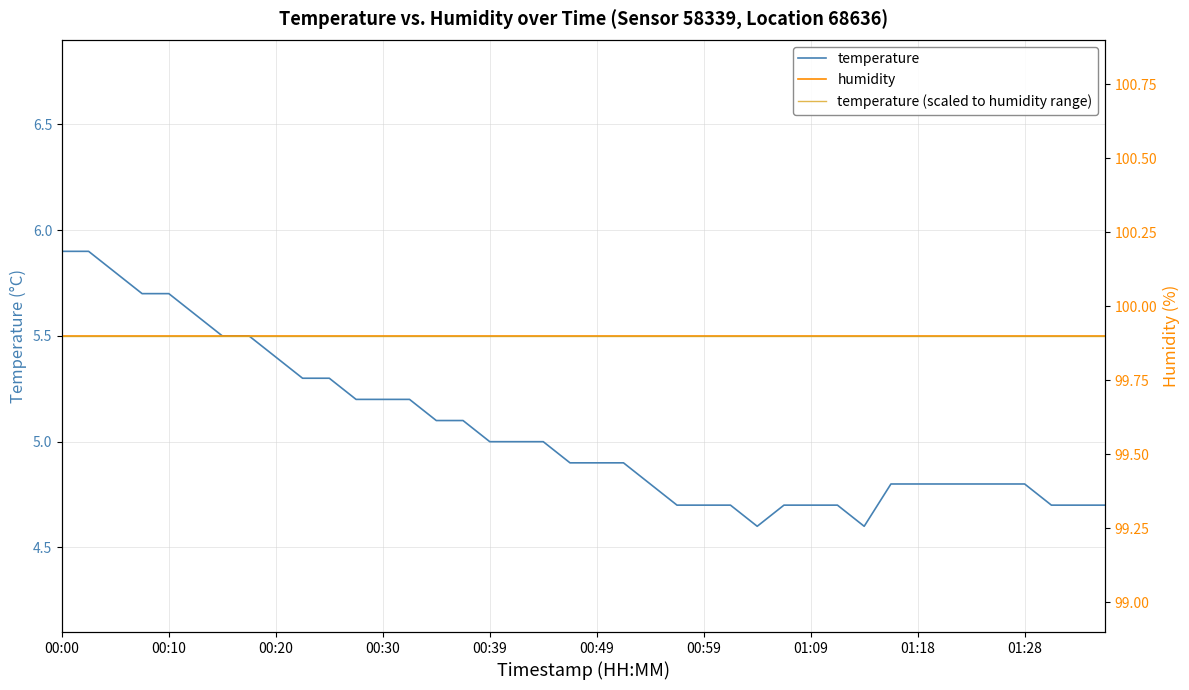

What is the minimum value for temperature?

4.6